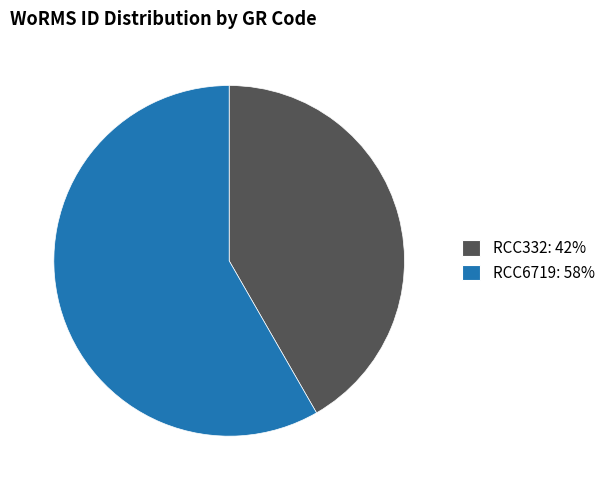

Combined, do RCC332: 42% and RCC6719: 58% account for over 50%?

Yes